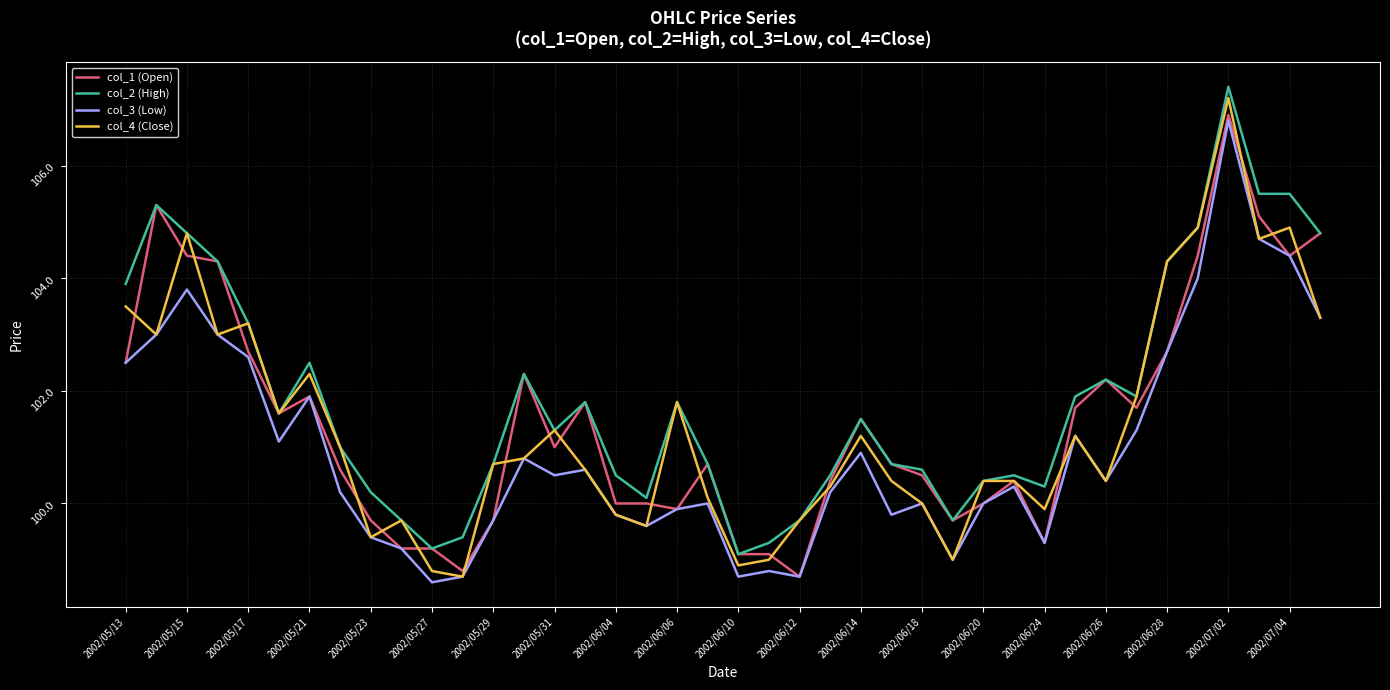

What is the smallest value displayed?

98.6